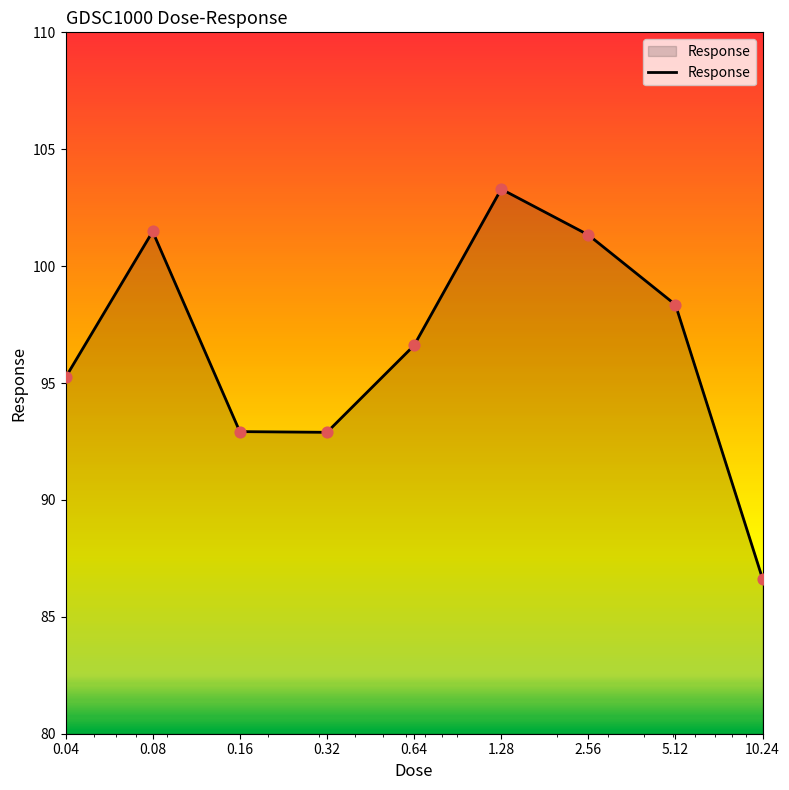

What is the greatest value displayed?

103.3